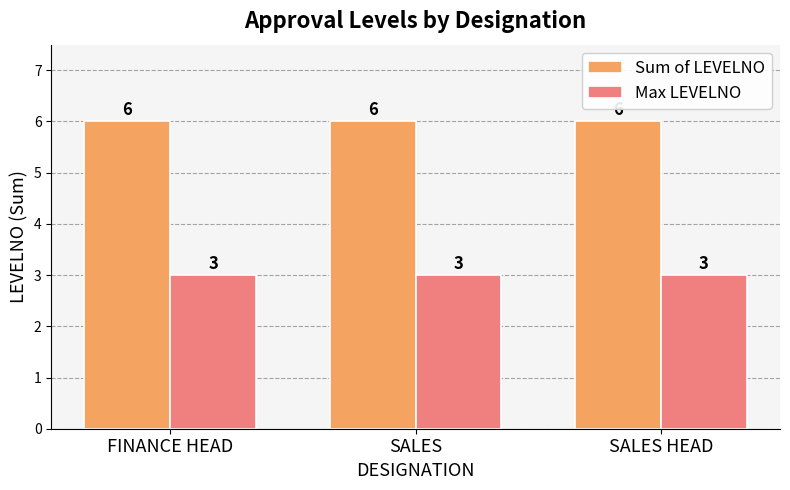

How many distinct data groups are displayed?

2